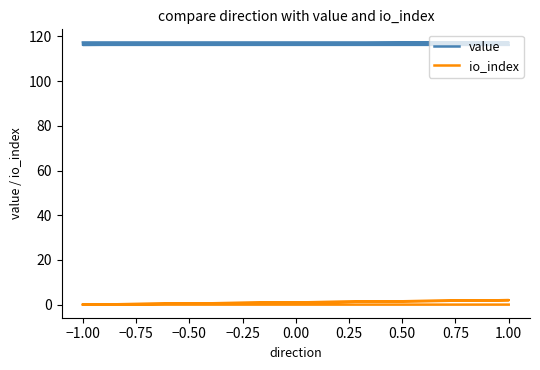

True or false: value has more than 1 points higher than both neighbors.

False